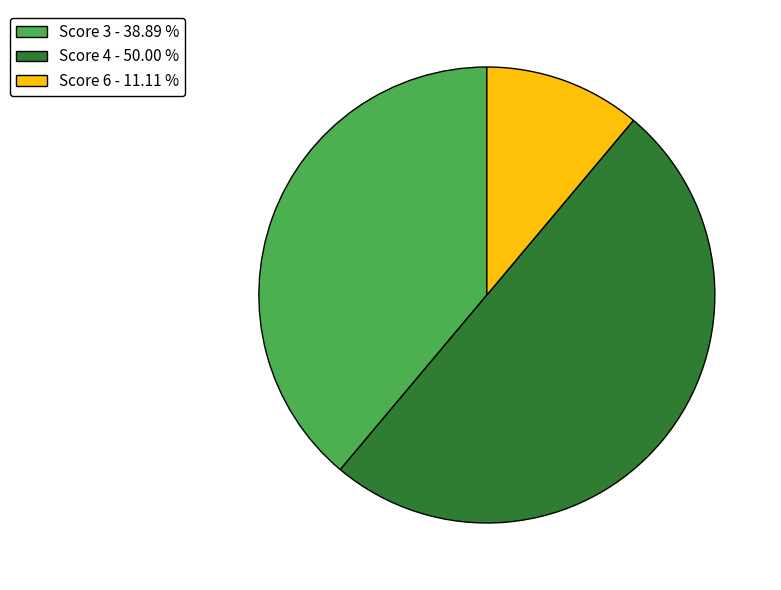

Do Score 4 - 50.00 % and Score 6 - 11.11 % together represent more than half of the pie?

Yes